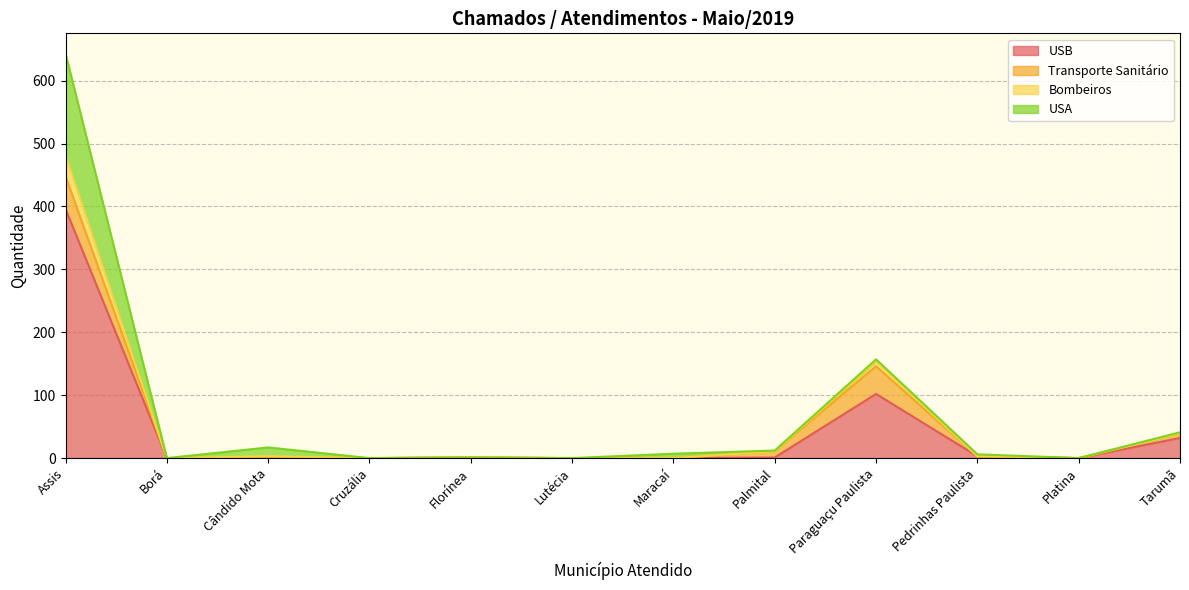

True or false: USB and Bombeiros intersect in this chart.

False